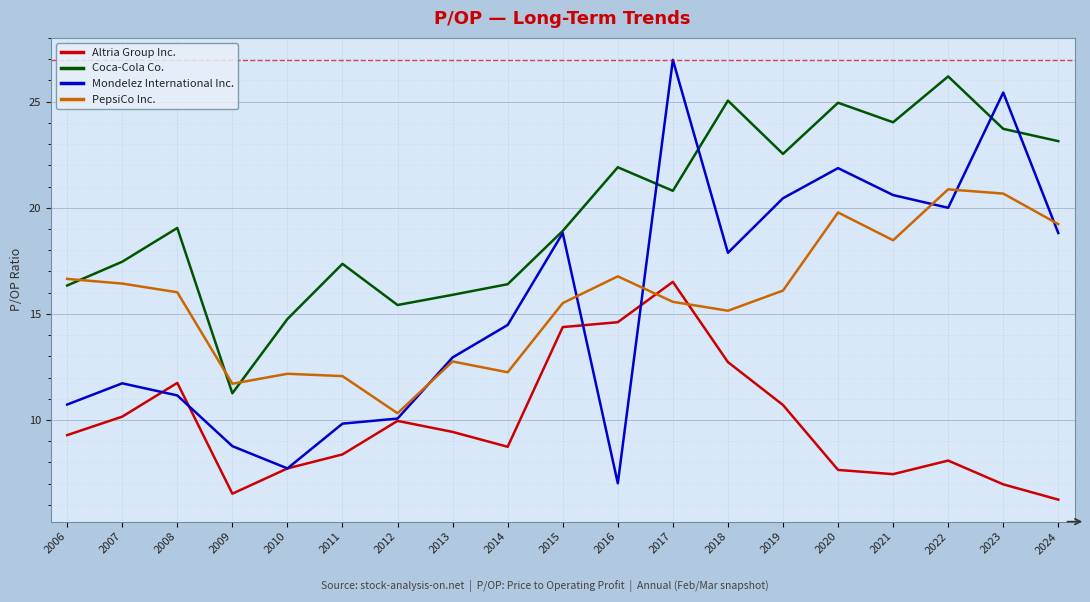

At which category does Mondelez International Inc. reach its first local peak?

2007